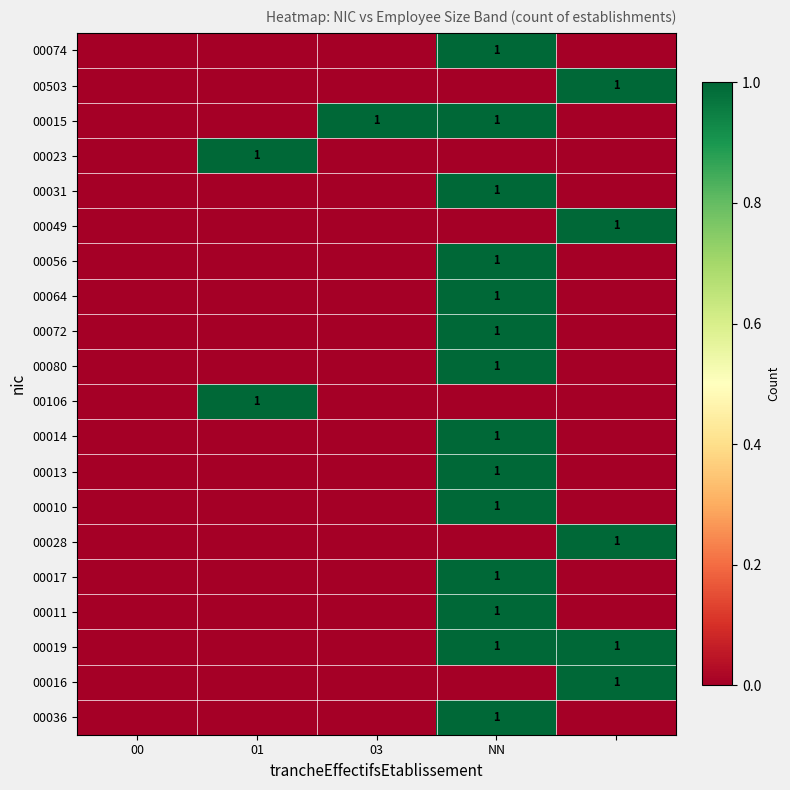

Read the 00056 value at NN.

1